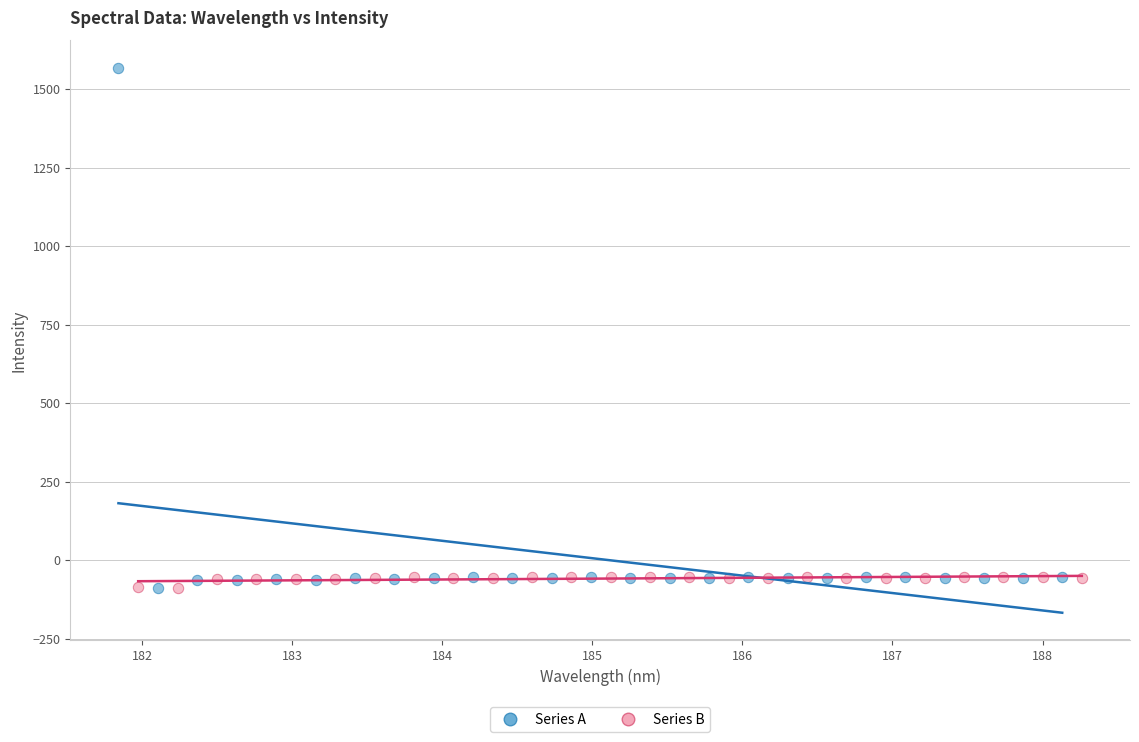

Which series has the largest Y range (max minus min)?

Series A